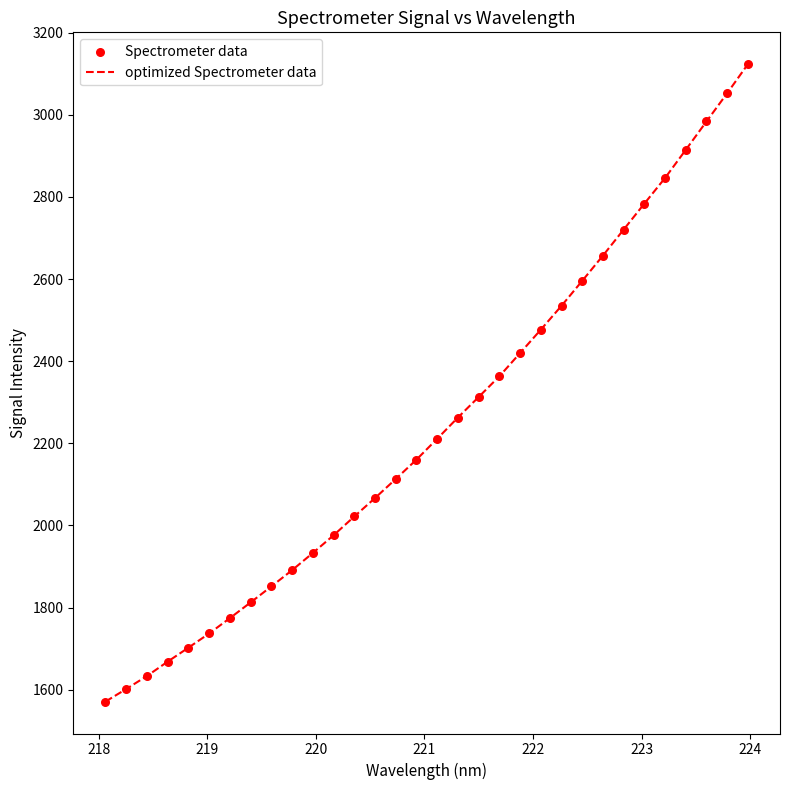

What is the greatest value displayed?

3123.2